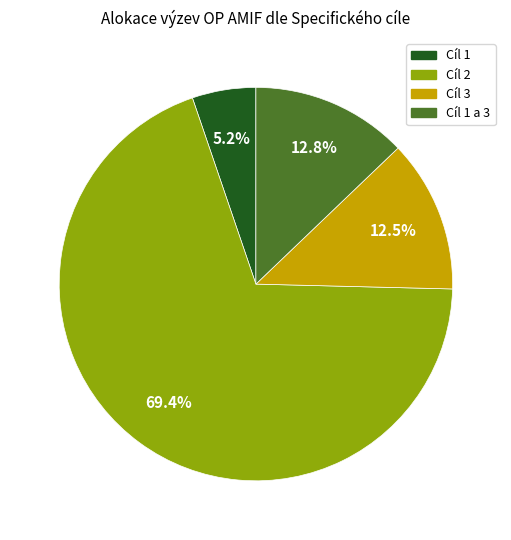

What is the largest slice in the pie chart?

Cíl 2